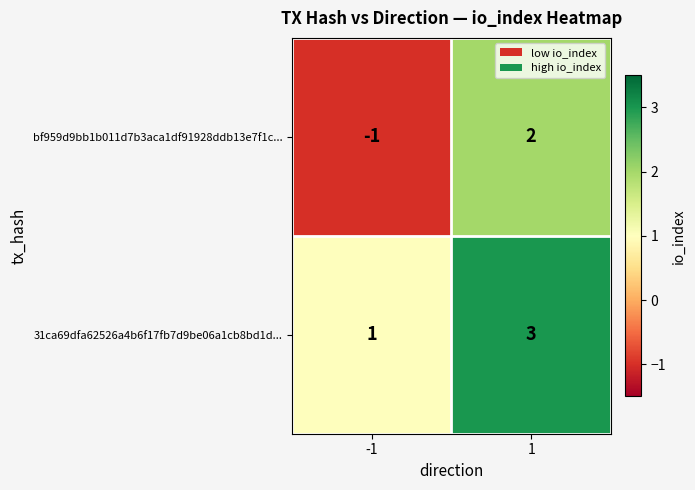

What is the total value across all series at 1?

5